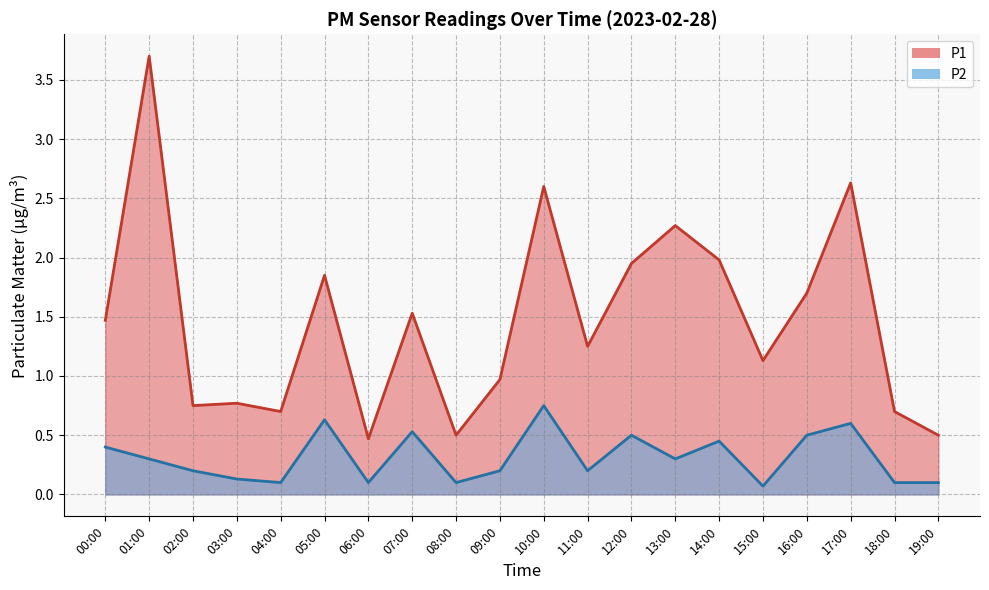

True or false: P2 and P1 intersect in this chart.

False